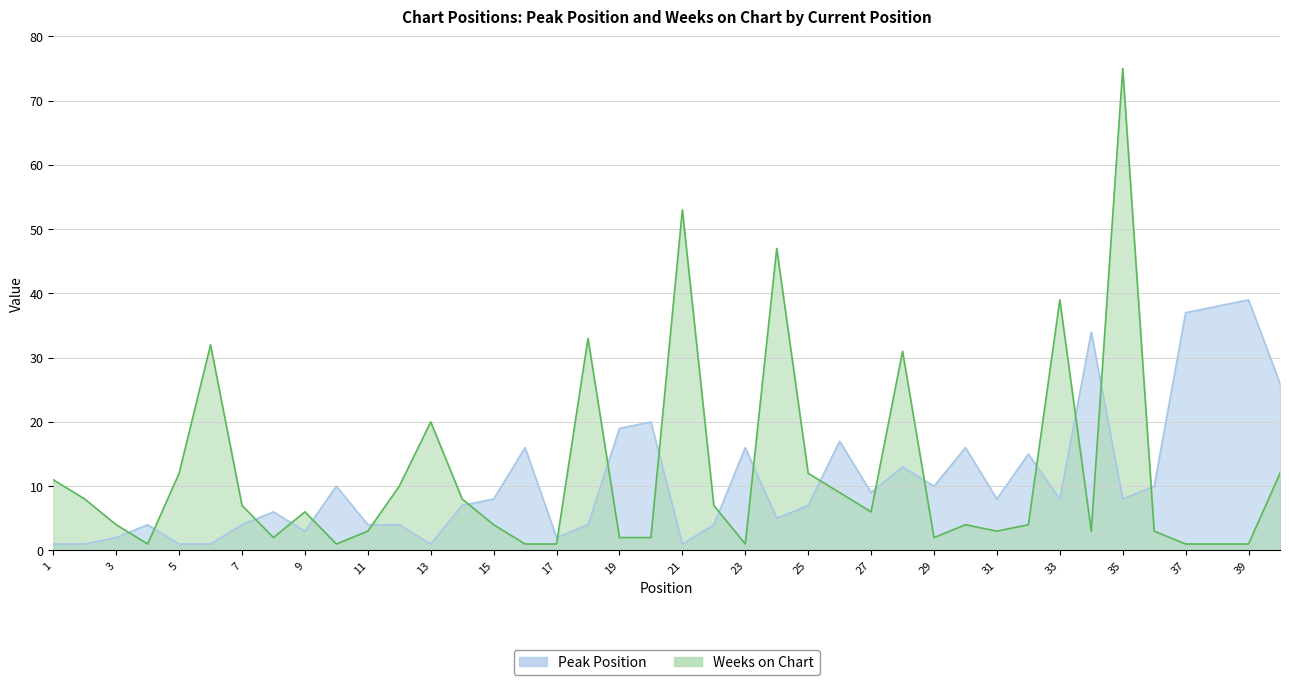

Does the chart display data point markers on the line(s)?

No